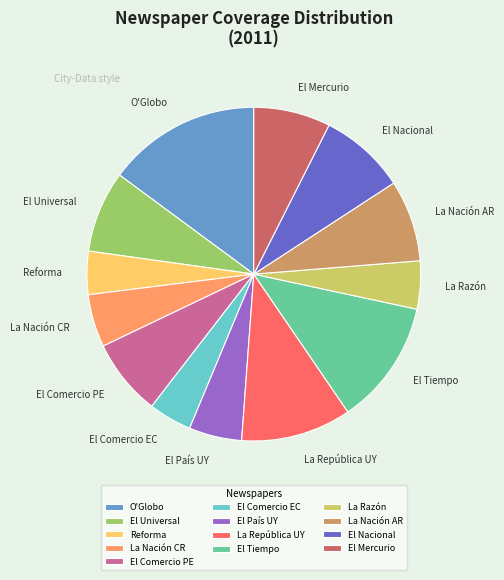

What is the ratio of the value at El País UY to the value at La Nación AR?

0.6